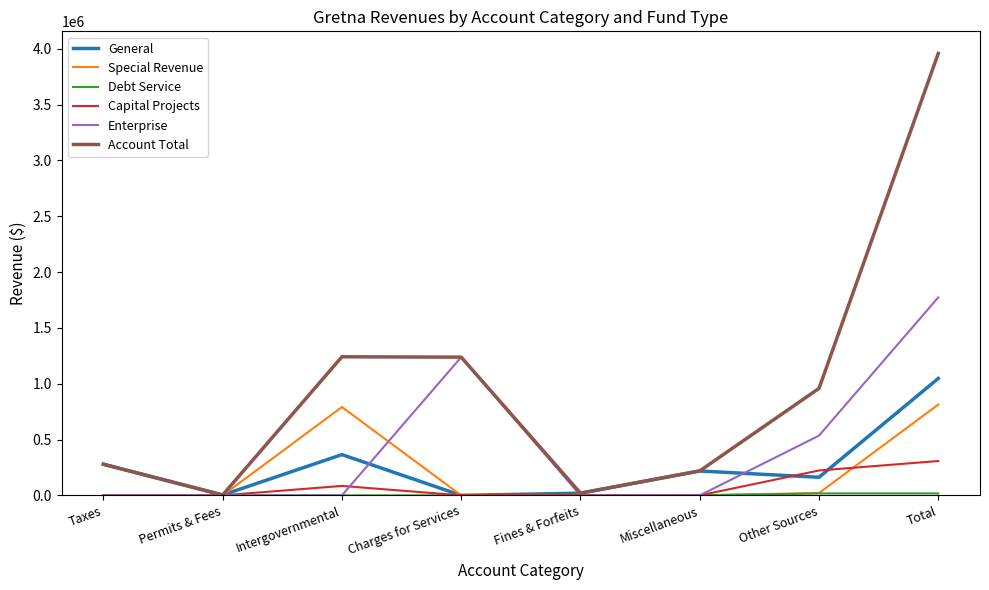

True or false: Account Total has a value of 3958343 at Total.

True